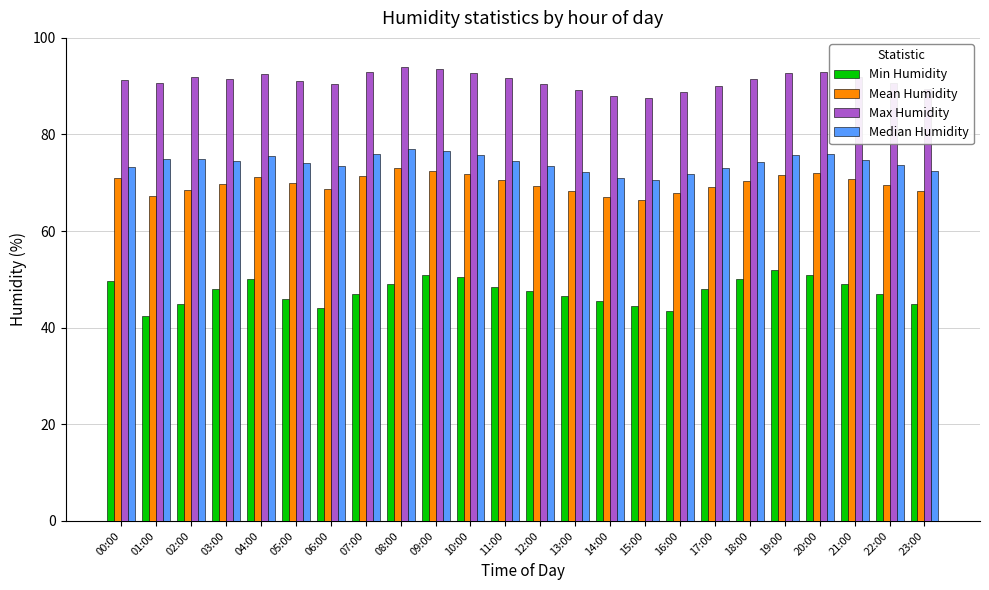

What is the spread (max minus min) of values at 11:00?

43.1